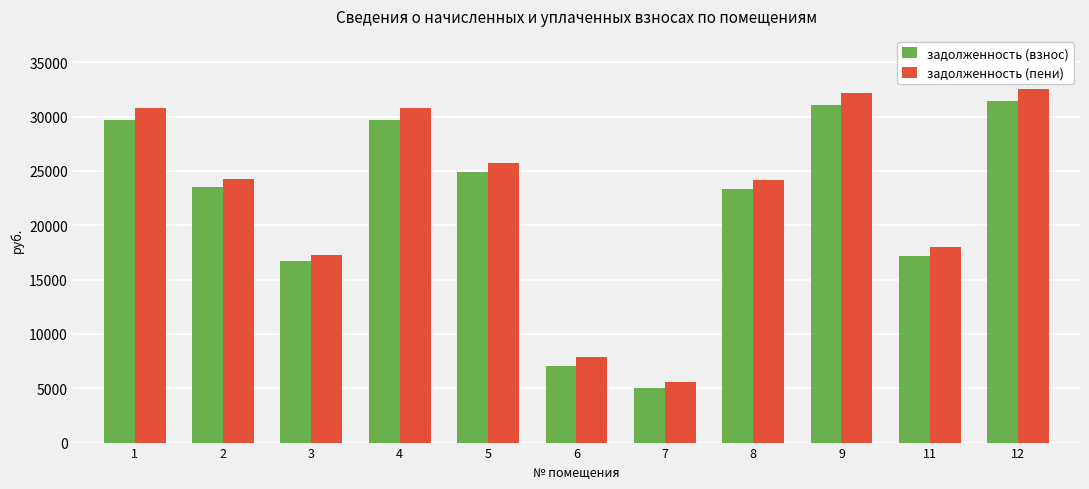

What is the smallest value displayed?

4998.0